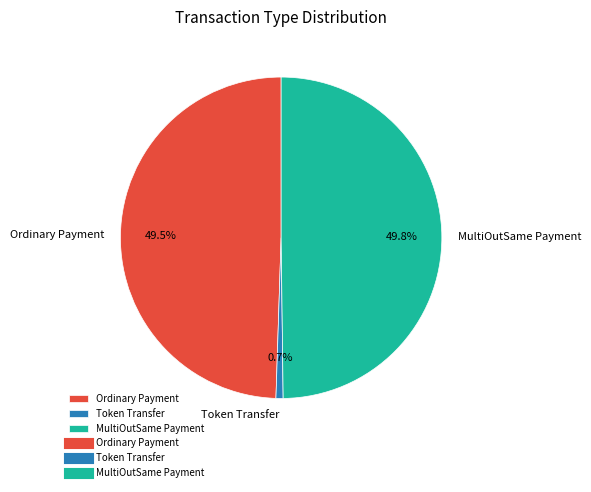

Which slice is the smallest?

Token Transfer